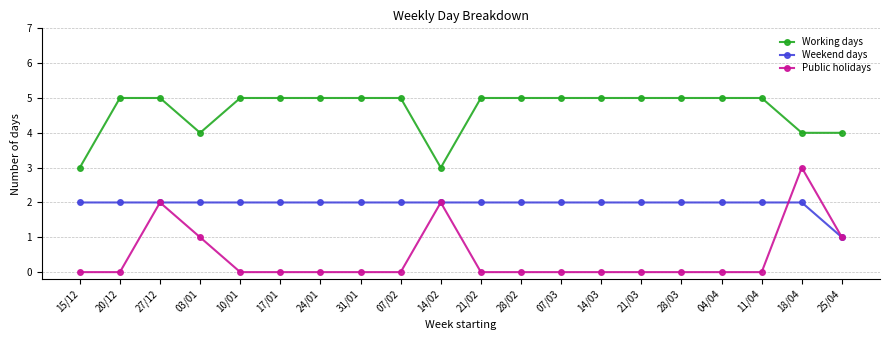

Count the number of data series in this chart.

3